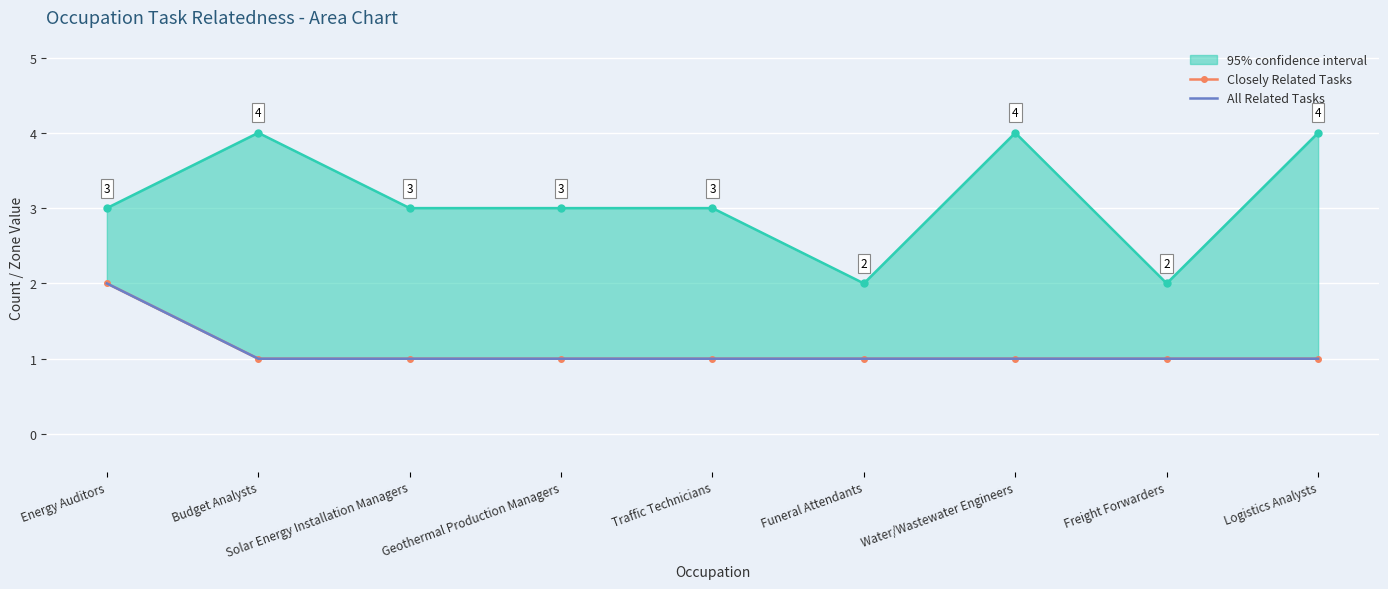

What is the total value across all series at Water/Wastewater Engineers?

2